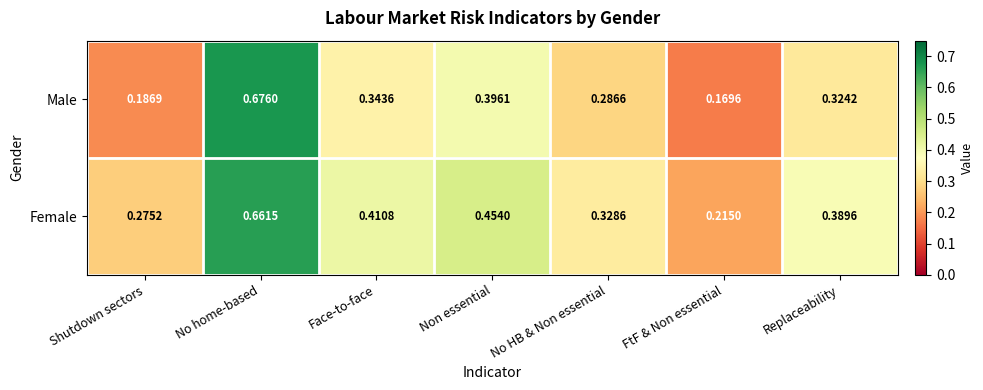

Where is Female nearest to the value 0?

FtF & Non essential